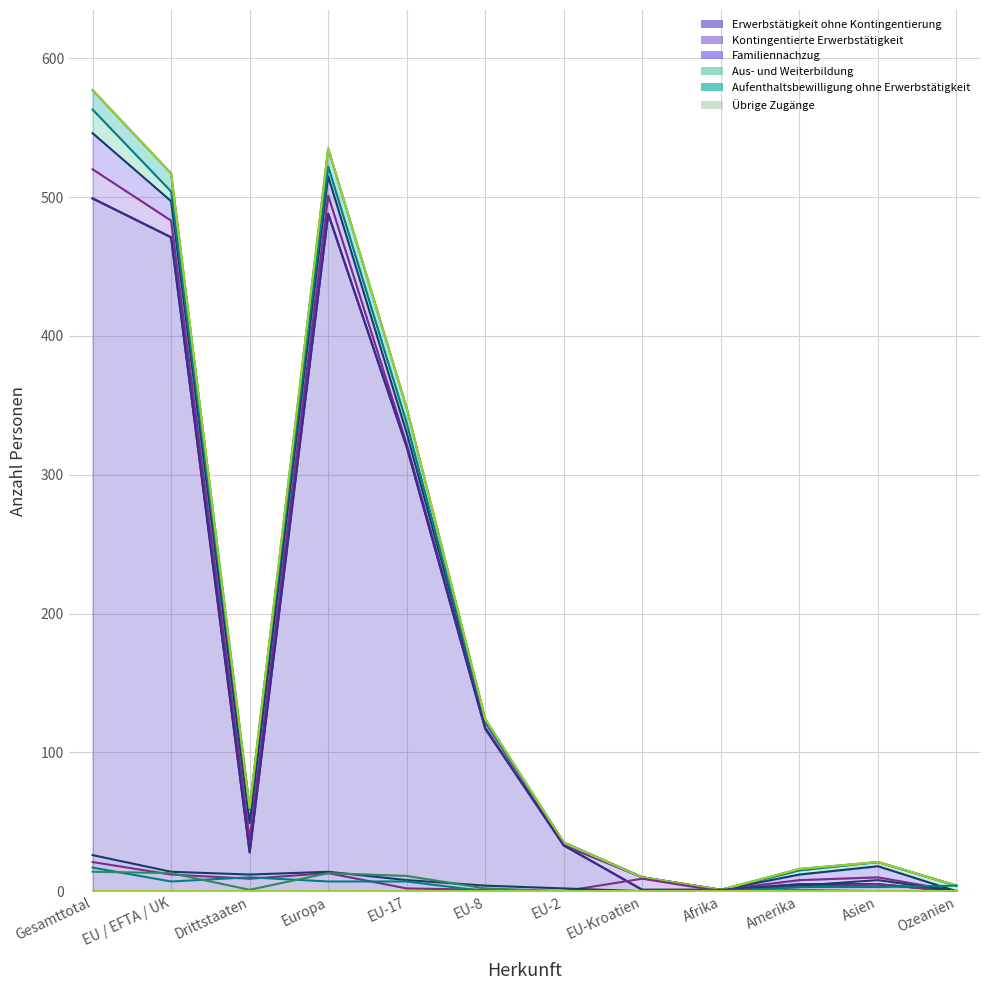

True or false: Erwerbstätigkeit ohne Kontingentierung and Aus- und Weiterbildung cross at least once.

True